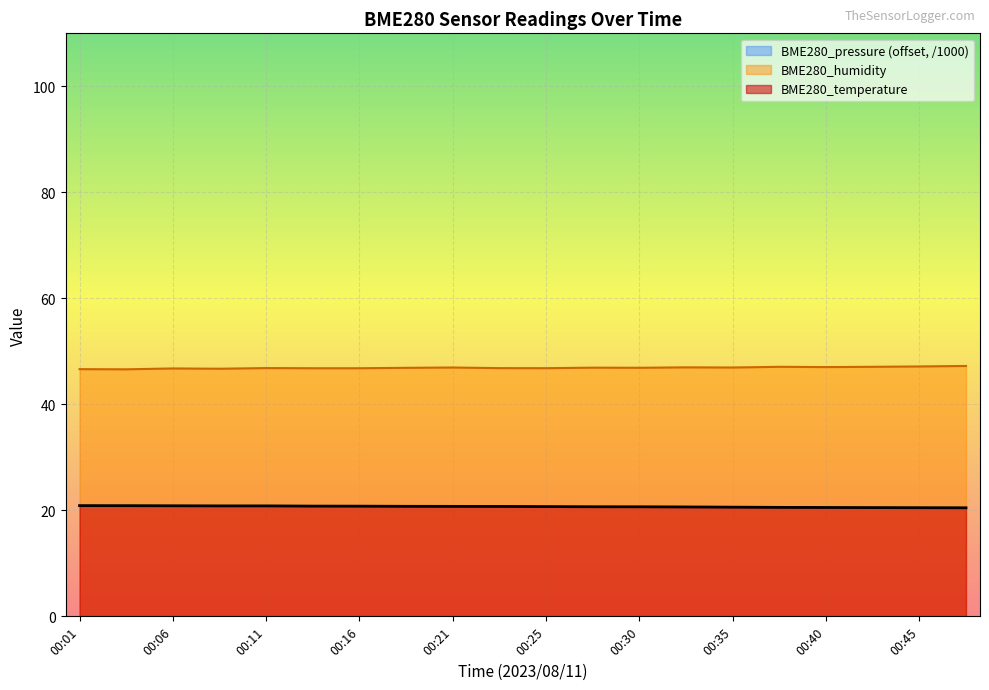

True or false: BME280_temperature has a value of 7.6 at 00:13.

False